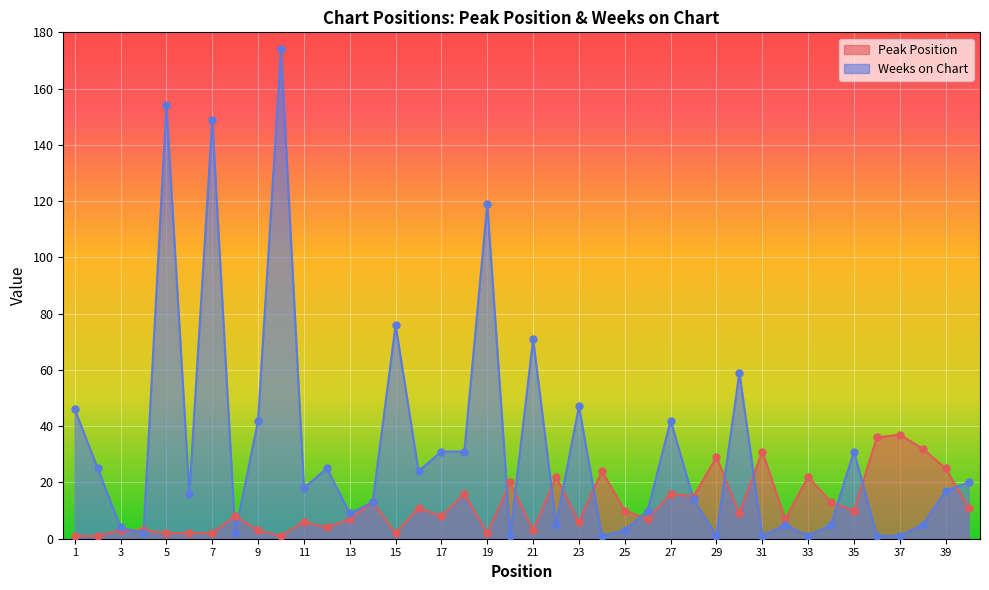

What are all the series names shown in the legend?

Peak Position, Weeks on Chart